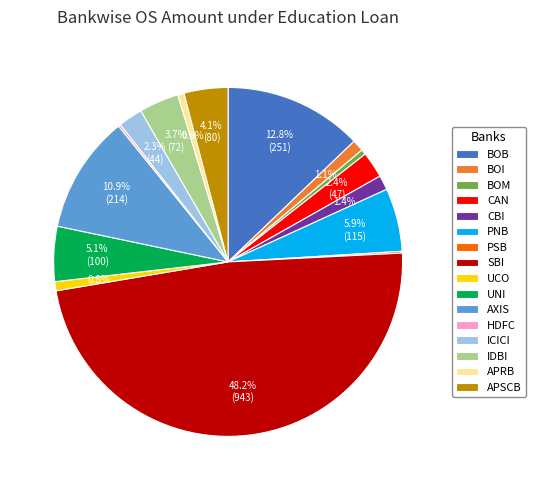

Which has a higher value, UNI or UCO?

UNI